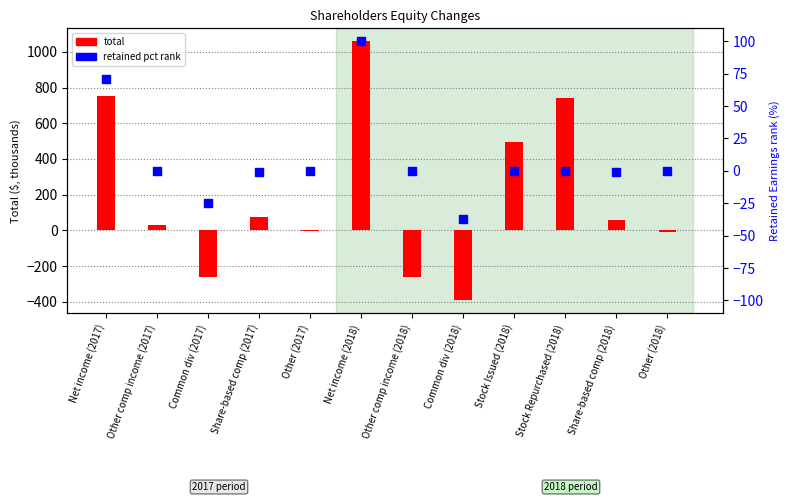

Which series has the largest Y range (max minus min)?

total (thousands)